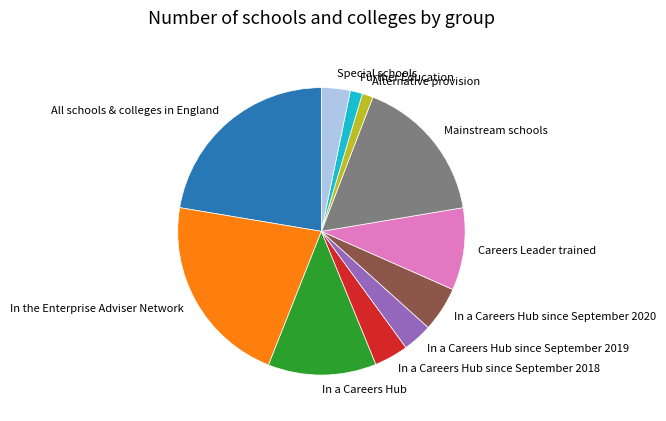

Which slice is the largest?

All schools & colleges in England